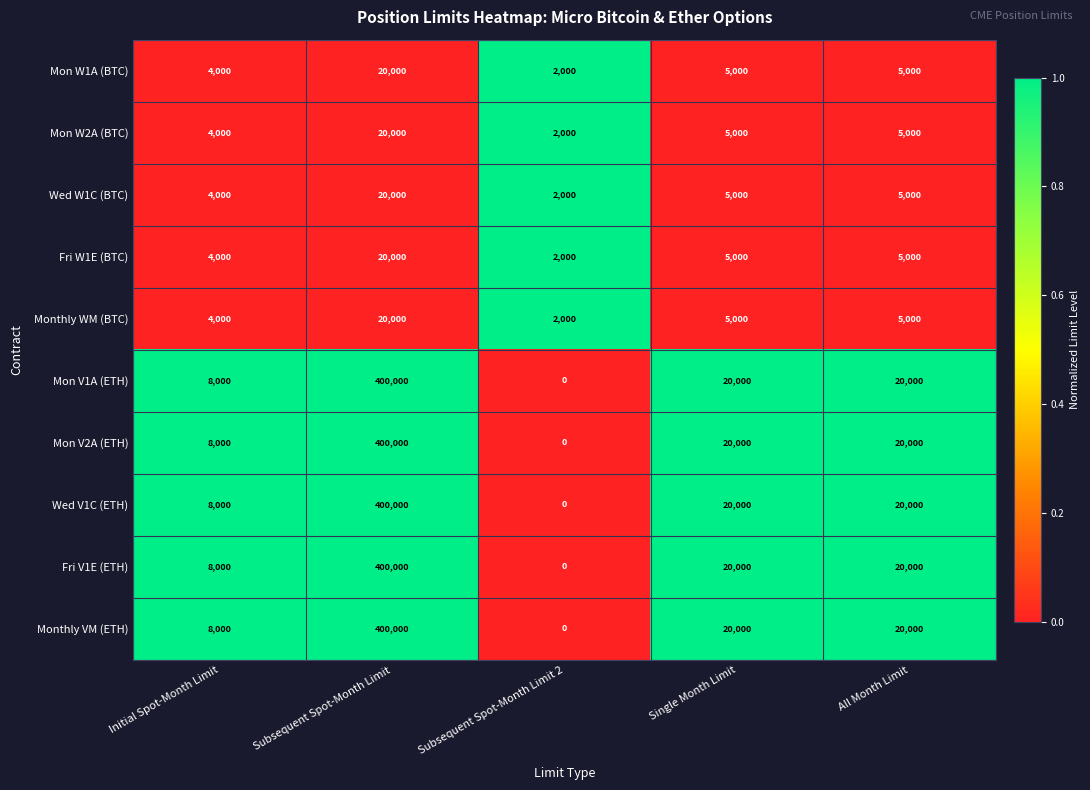

What is the spread (max minus min) of values at Subsequent Spot-Month Limit?

380000